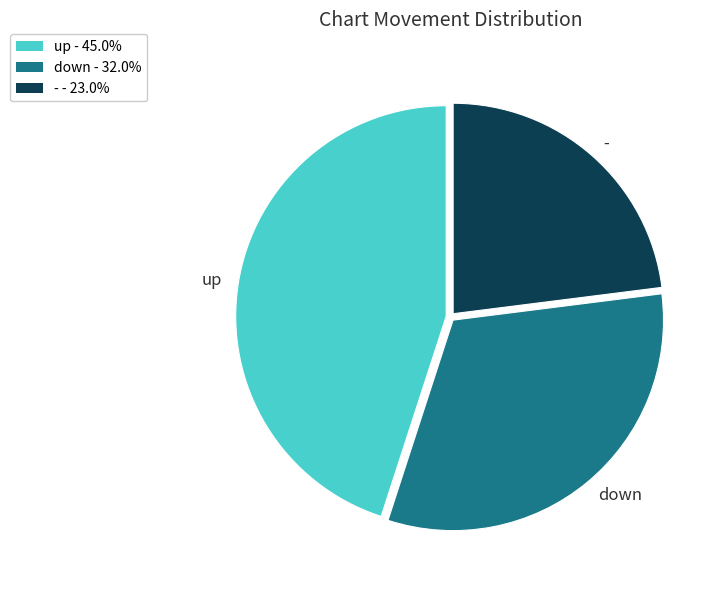

The - slice represents 33% of the pie. True or false?

False